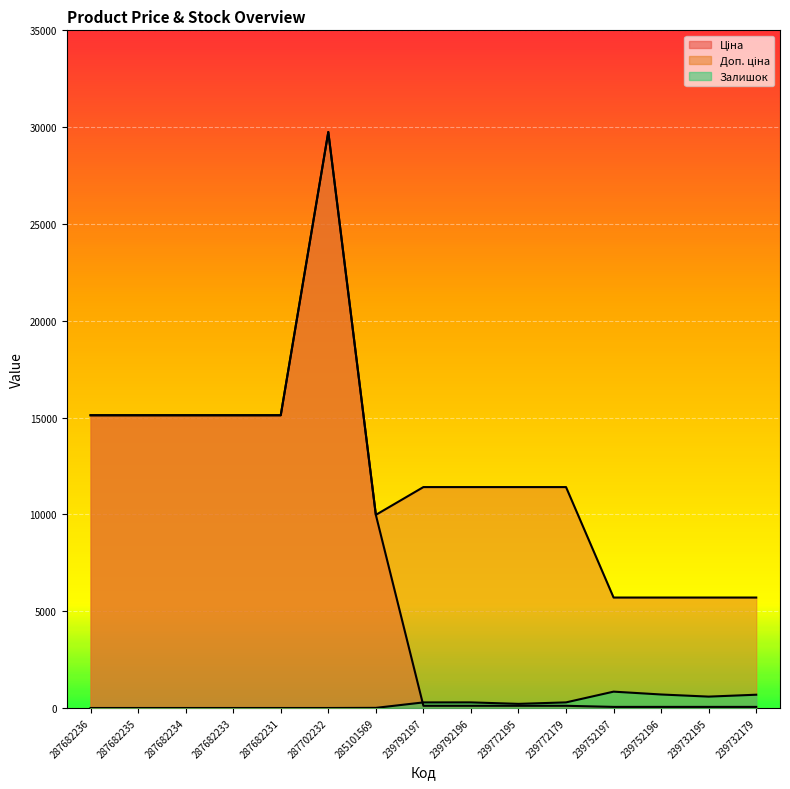

What is the label of the 2nd point from the left?

287682235